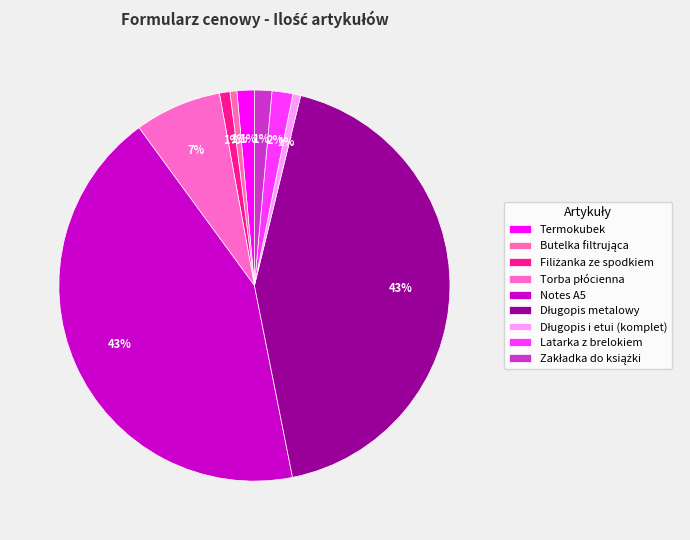

Rank the categories by value from highest to lowest.

Notes A5, Długopis metalowy, Torba płócienna, Latarka z brelokiem, Termokubek, Zakładka do książki, Filiżanka ze spodkiem, Długopis i etui (komplet), Butelka filtrująca